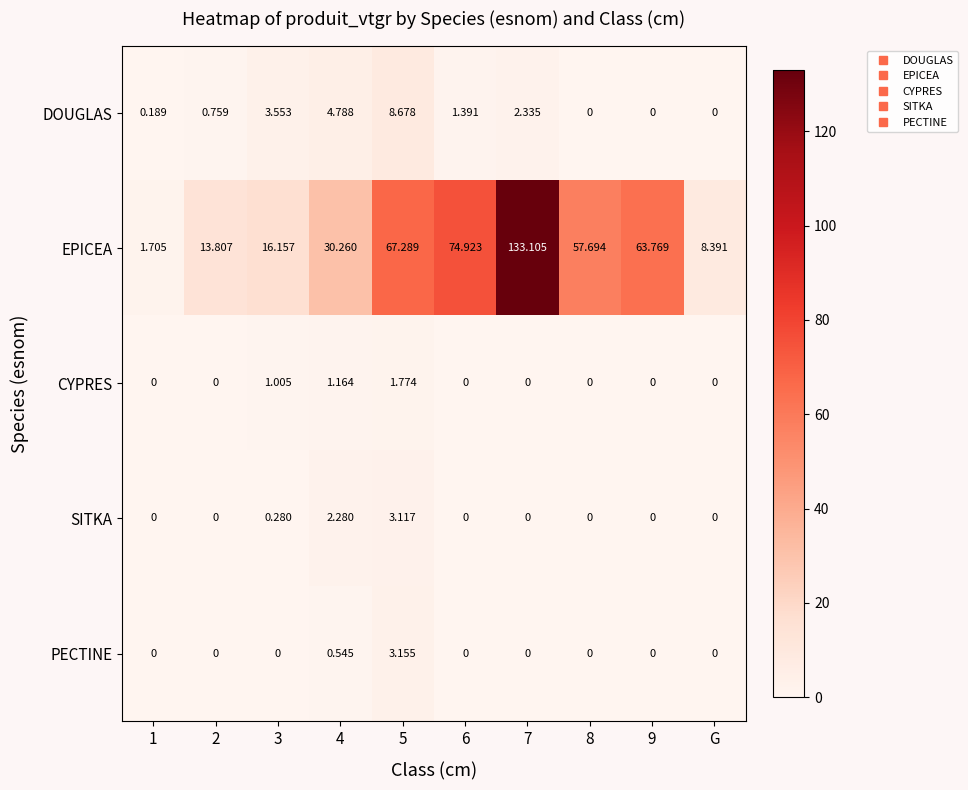

Which series has the largest range (max minus min)?

EPICEA